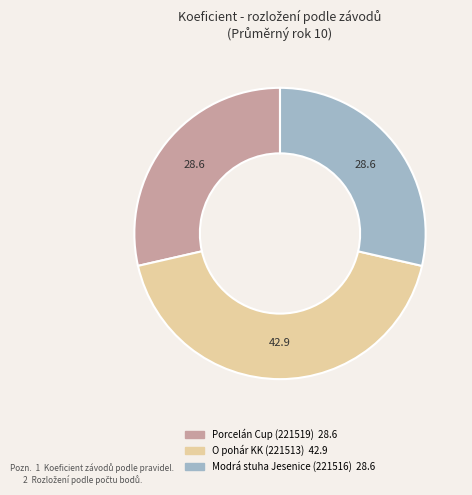

True or false: Modrá stuha Jesenice (221516) accounts for 29% of the total.

True